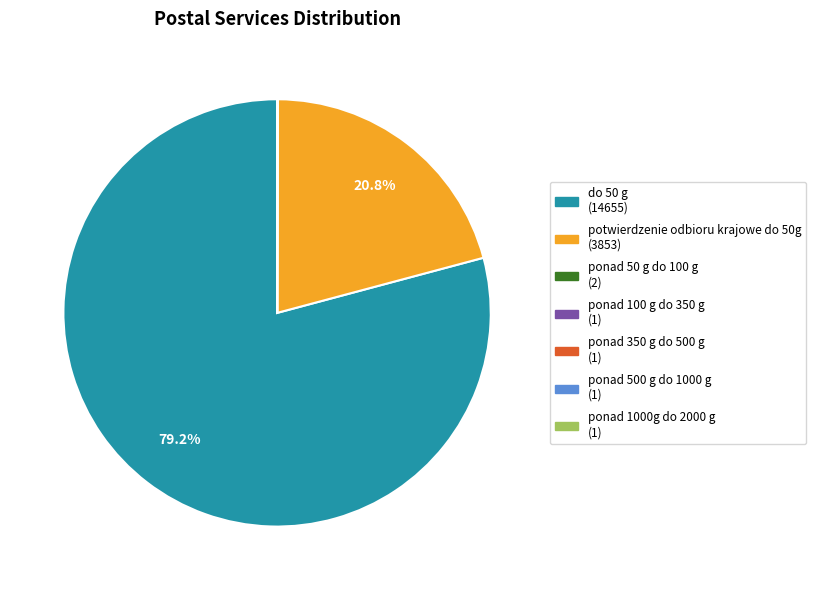

Which slice represents more than half of the pie?

do 50 g